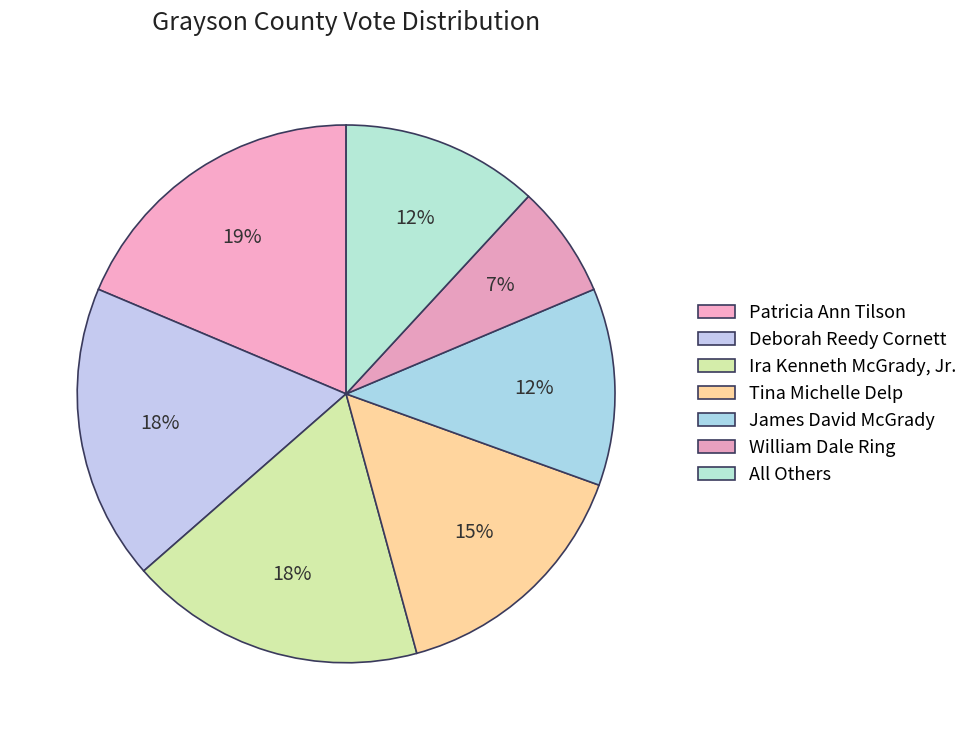

Between Patricia Ann Tilson and Tina Michelle Delp, which is larger?

Patricia Ann Tilson